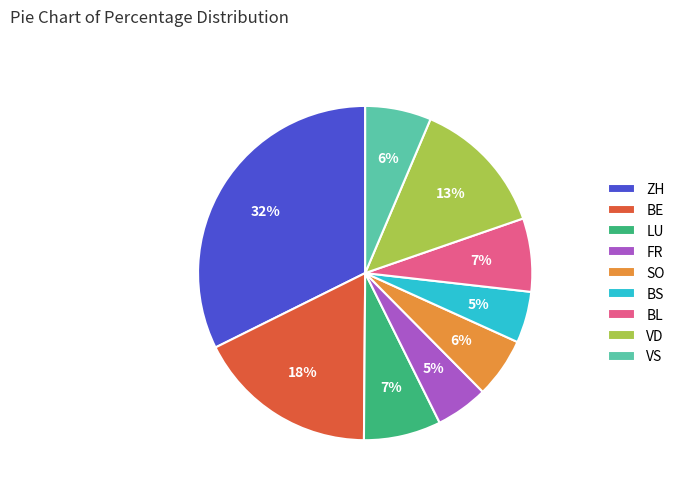

True or false: BS accounts for 5% of the total.

True